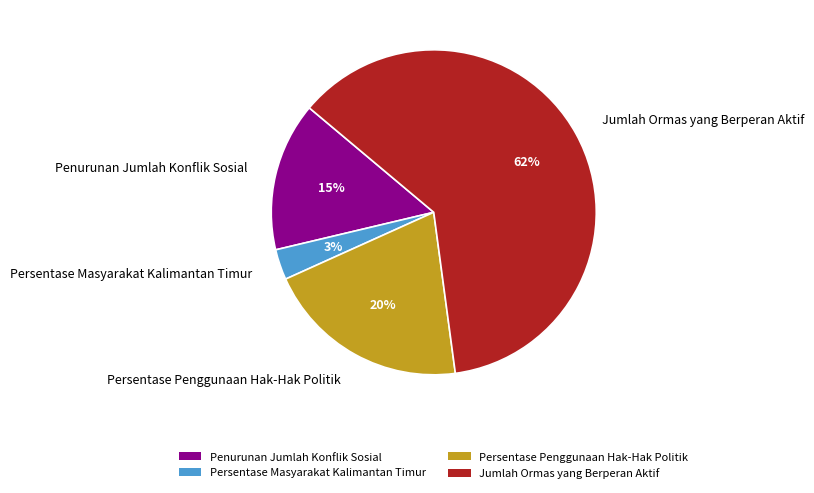

What is the ratio of the value at Persentase Masyarakat Kalimantan Timur to the value at Penurunan Jumlah Konflik Sosial?

0.2